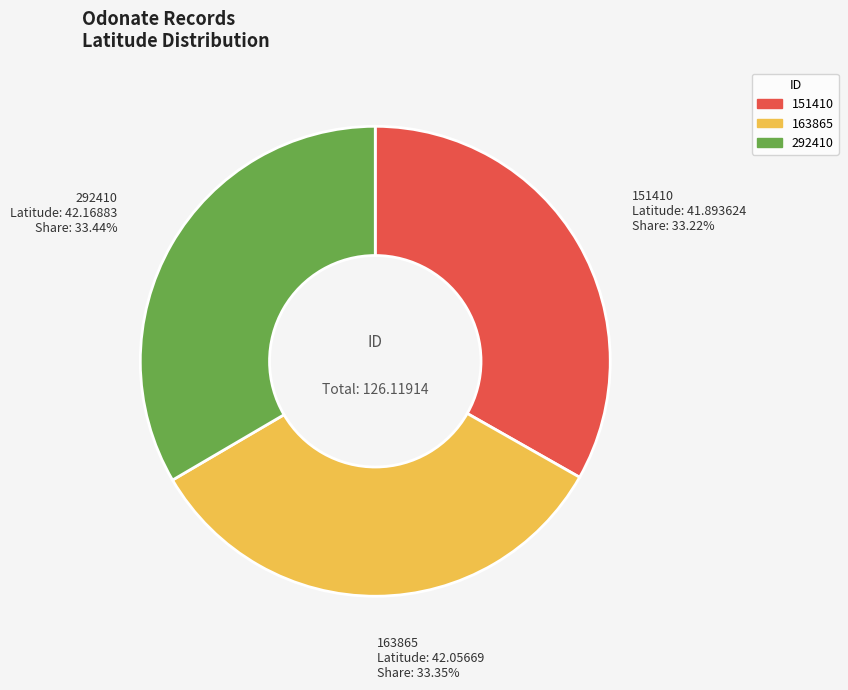

Count the number of slices in the pie.

3